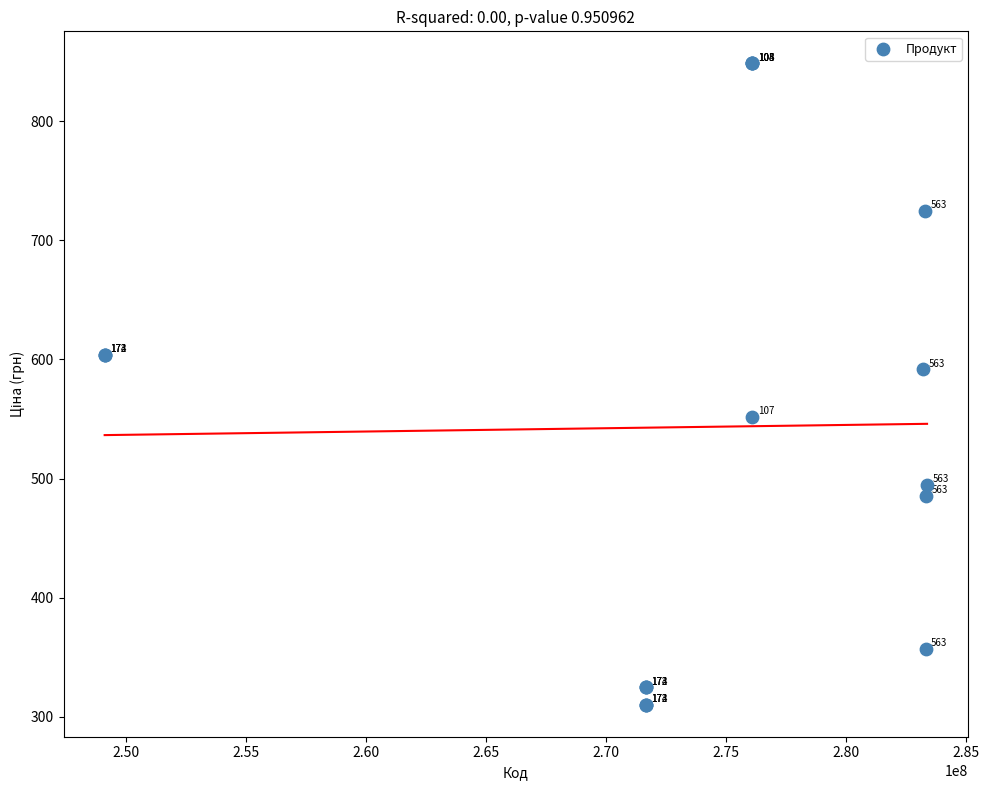

What Y value in the scatter plot is closest to 579?

591.6